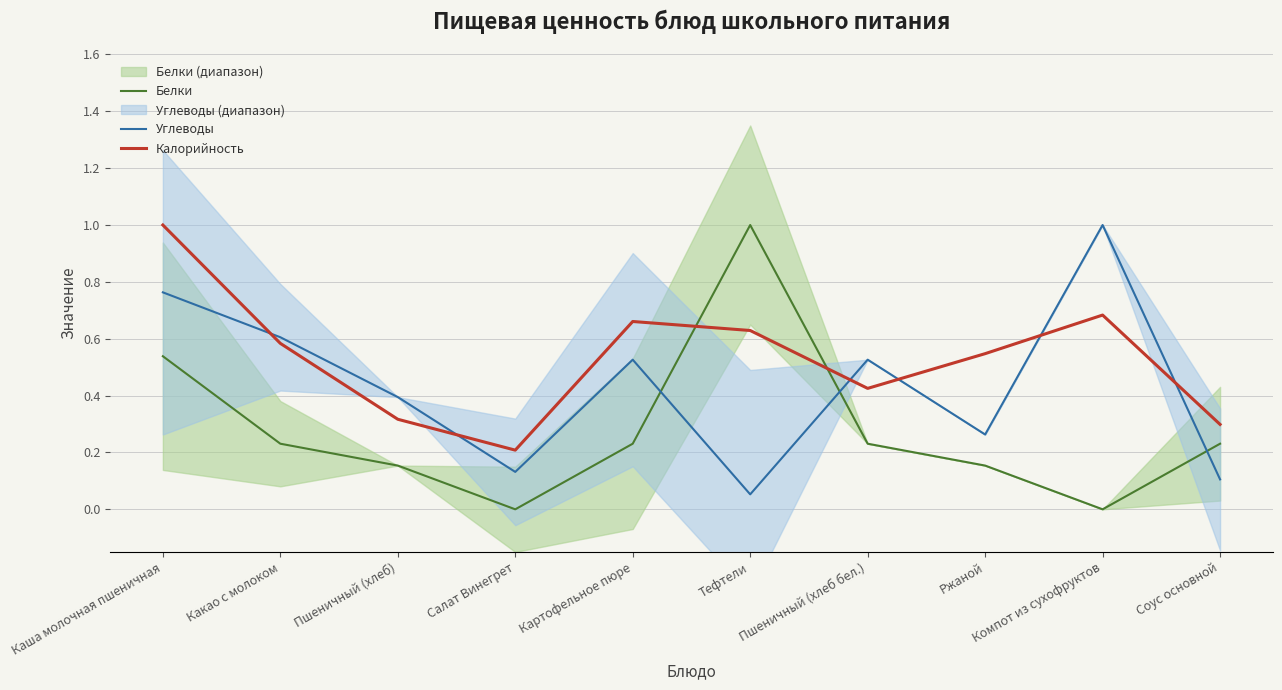

At which label does Углеводы reach its minimum?

Тефтели